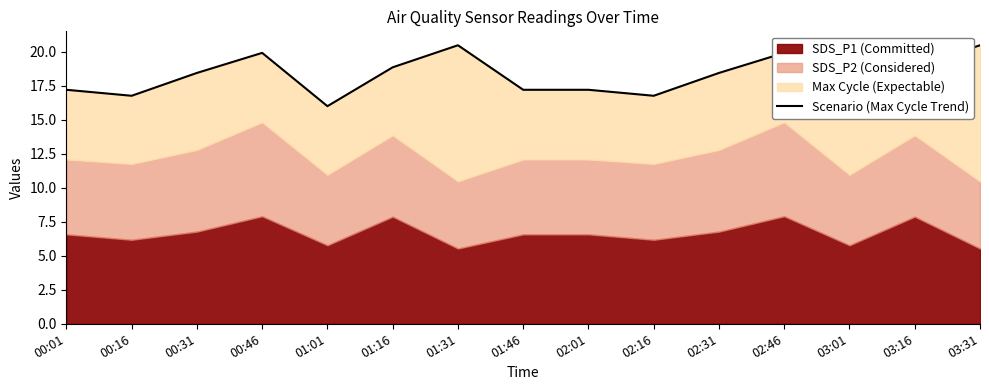

Reading right to left, transcribe all the data shown in this chart.

03:31=20.5	03:16=18.8	03:01=16.0	02:46=19.9	02:31=18.4	02:16=16.7	02:01=17.2	01:46=17.2	01:31=20.5	01:16=18.8	01:01=16.0	00:46=19.9	00:31=18.4	00:16=16.7	00:01=17.2